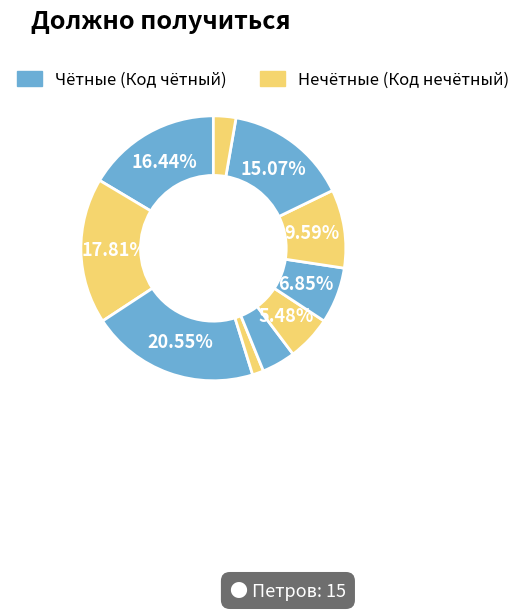

How many slices are in this pie chart?

10